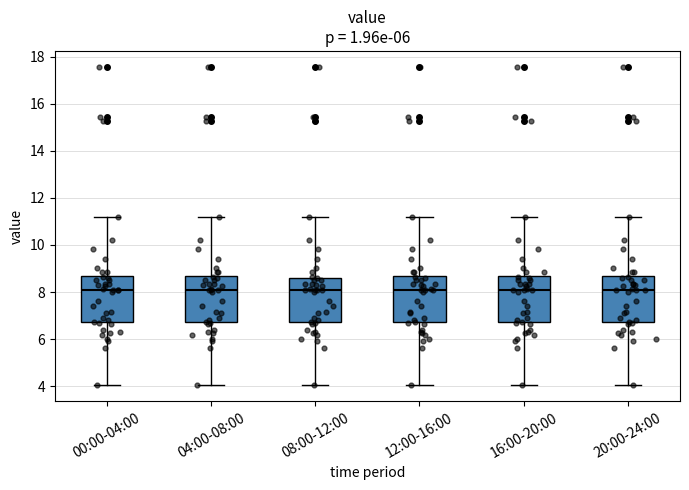

Reading left to right, read every box against the y-axis: the position of its median line, the range the box covers, and the ends of its whiskers. The values are not printed on the chart, so give them approximately, as read against the axis.

00:00-04:00: median 8.0, box 6.8 to 8.6, whiskers 4.0 to 11.2
04:00-08:00: median 8.0, box 6.8 to 8.6, whiskers 4.0 to 11.2
08:00-12:00: median 8.0, box 6.8 to 8.6, whiskers 4.0 to 11.2
12:00-16:00: median 8.0, box 6.8 to 8.6, whiskers 4.0 to 11.2
16:00-20:00: median 8.0, box 6.8 to 8.6, whiskers 4.0 to 11.2
20:00-24:00: median 8.0, box 6.8 to 8.6, whiskers 4.0 to 11.2